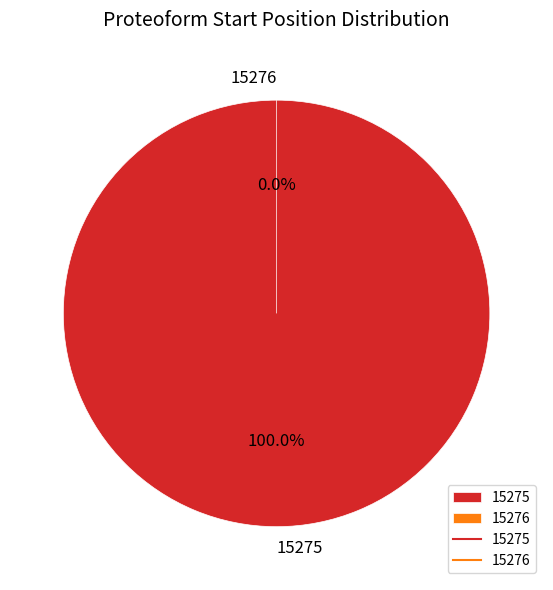

To the nearest percent, what percentage of the pie is 15275?

100%